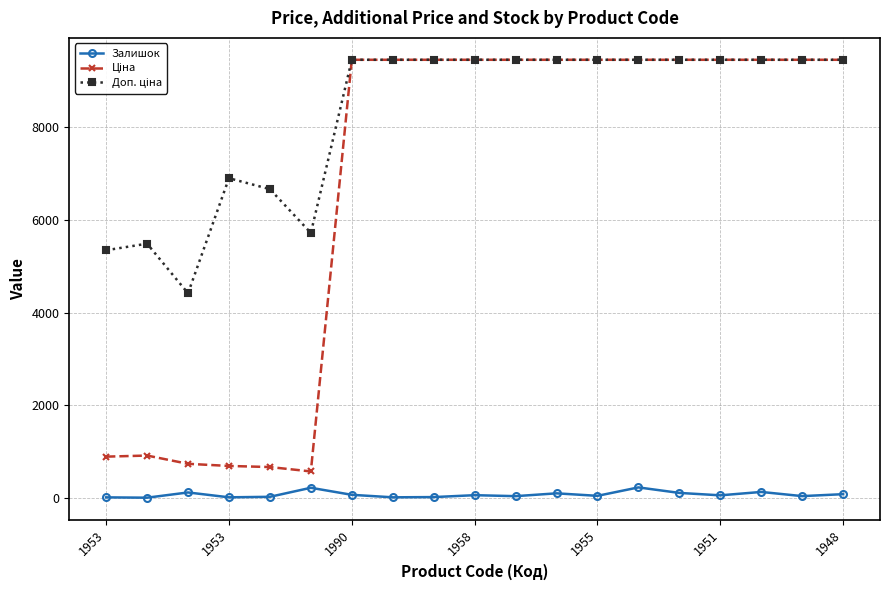

True or false: Залишок and Ціна cross at least once.

False